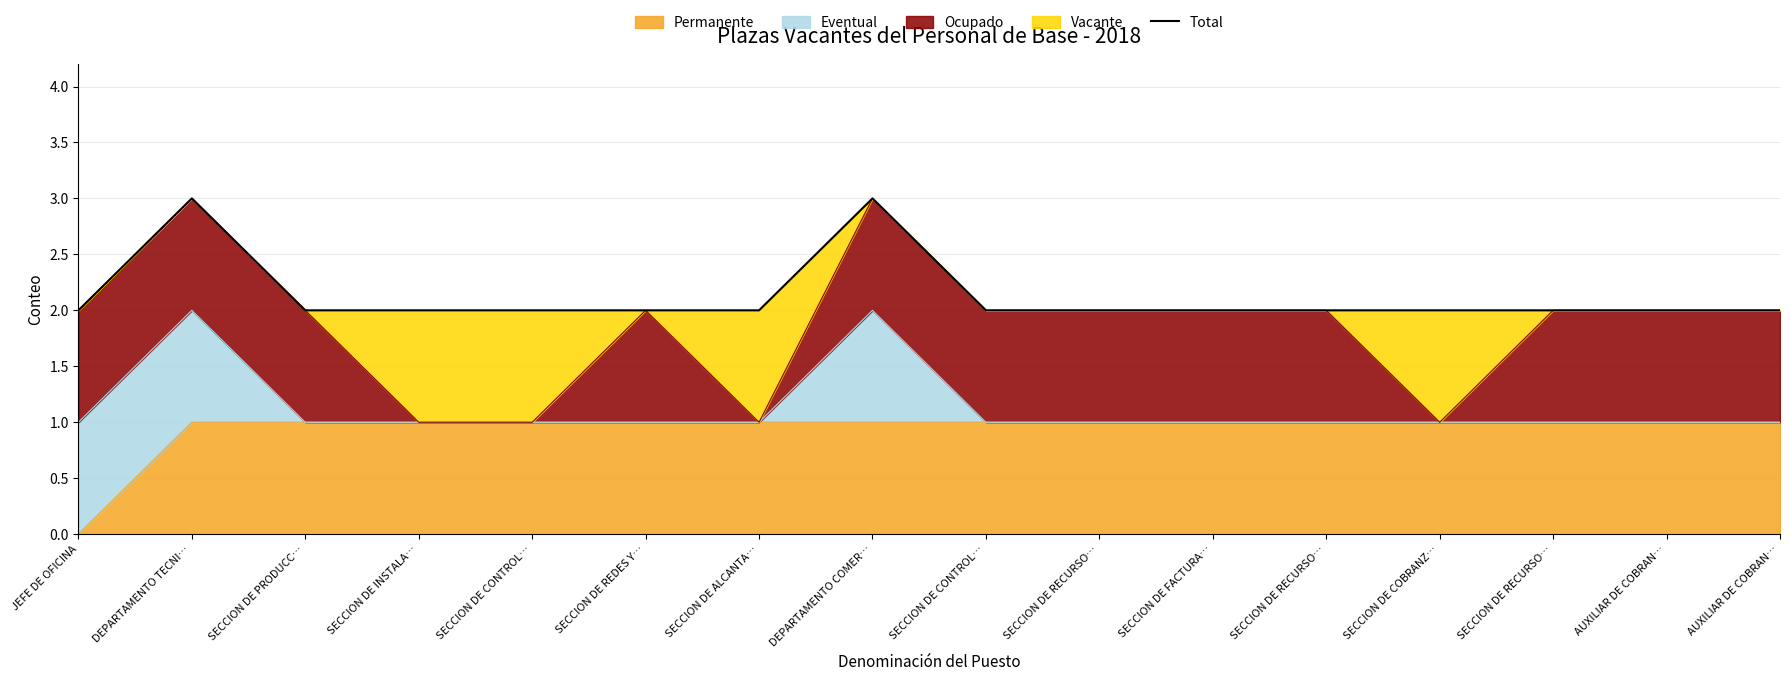

Between DEPARTAMENTO TECNI… and SECCION DE CONTROL…, which is larger?

DEPARTAMENTO TECNI…